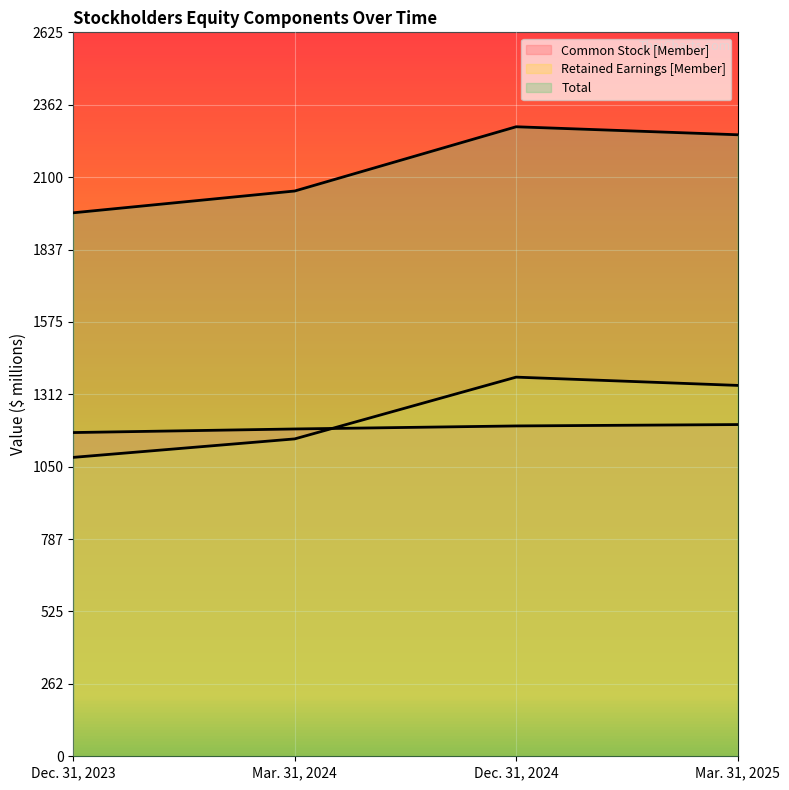

Between which two adjacent categories do Common Stock [Member] and Retained Earnings [Member] first intersect?

Mar. 31, 2024 and Dec. 31, 2024